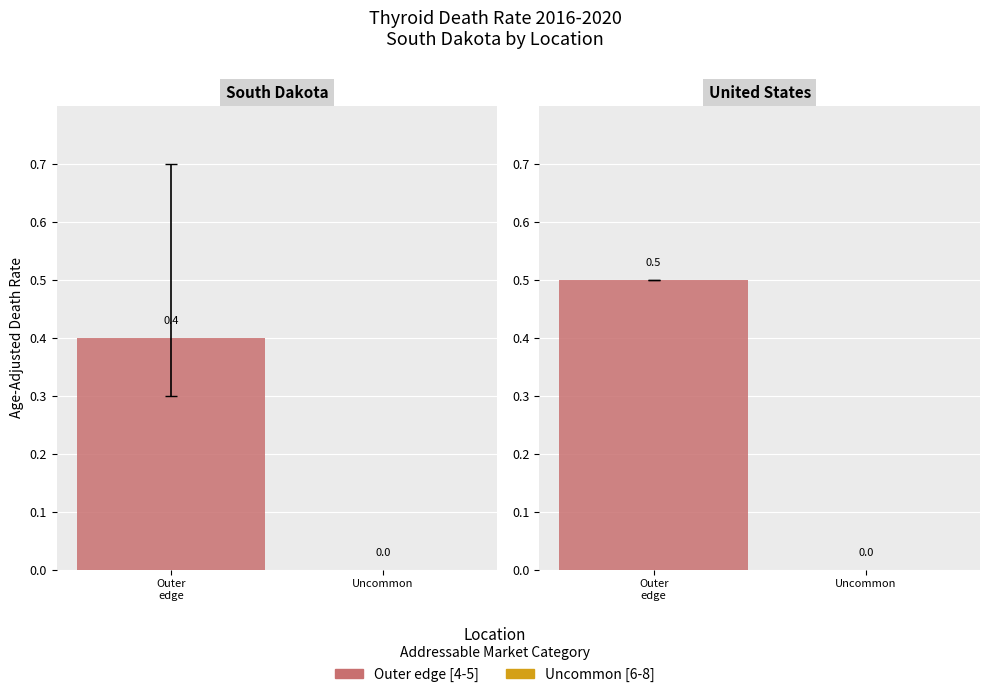

What is the highest value of the Outer edge [4-5] series?

0.5